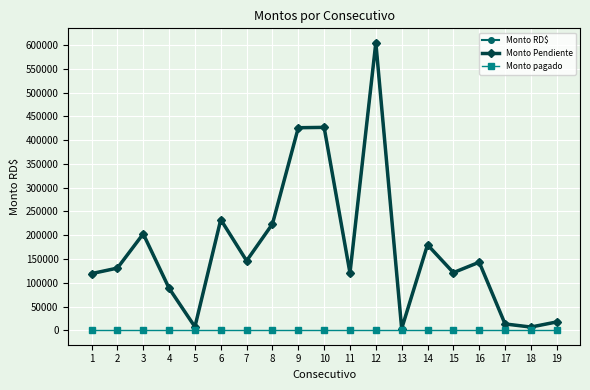

Is this an area chart (filled region under the line)?

No